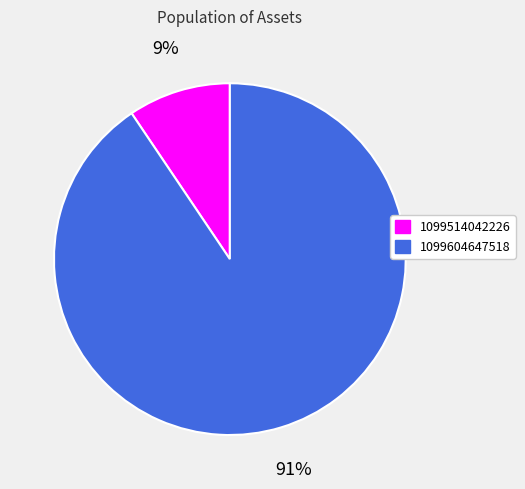

What is the majority slice?

1099604647518